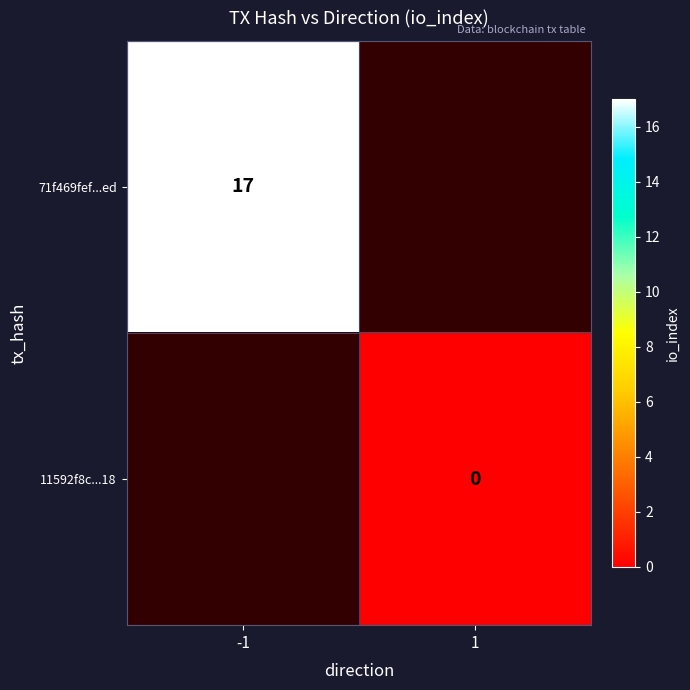

The value of 71f469fef...ed at -1 is 28. True or false?

False